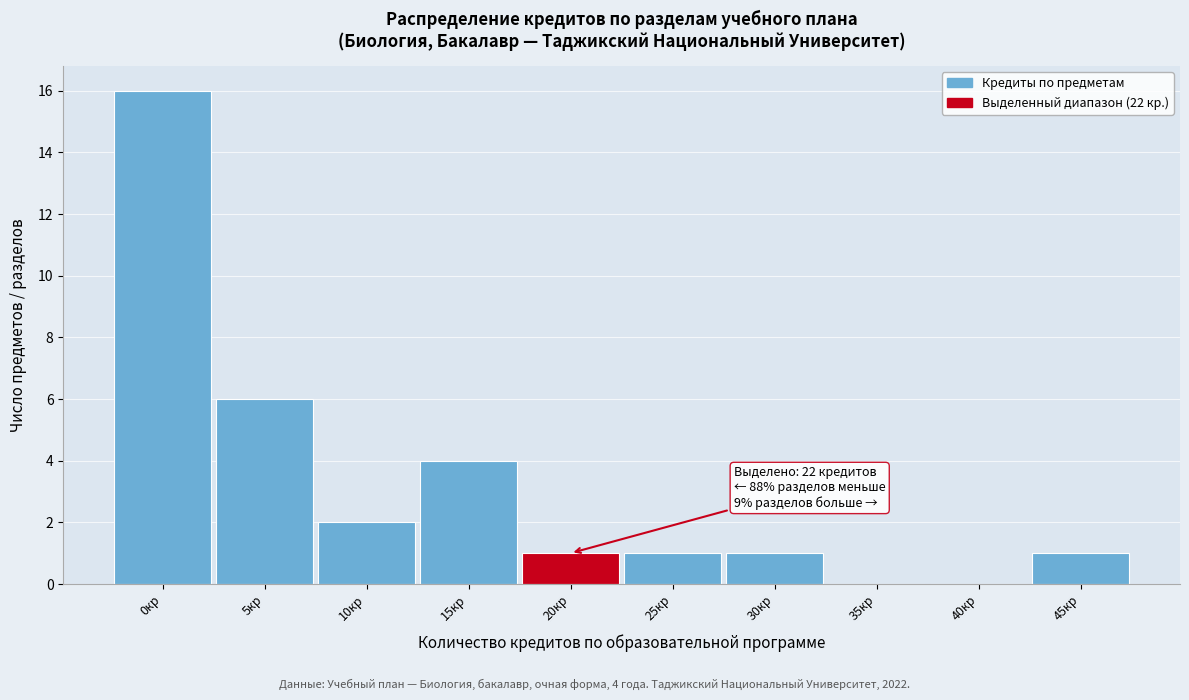

Reading left to right, transcribe all the data shown in this chart.

0кр=16	5кр=6	10кр=2	15кр=4	20кр=1	25кр=1	30кр=1	35кр=0	40кр=0	45кр=1